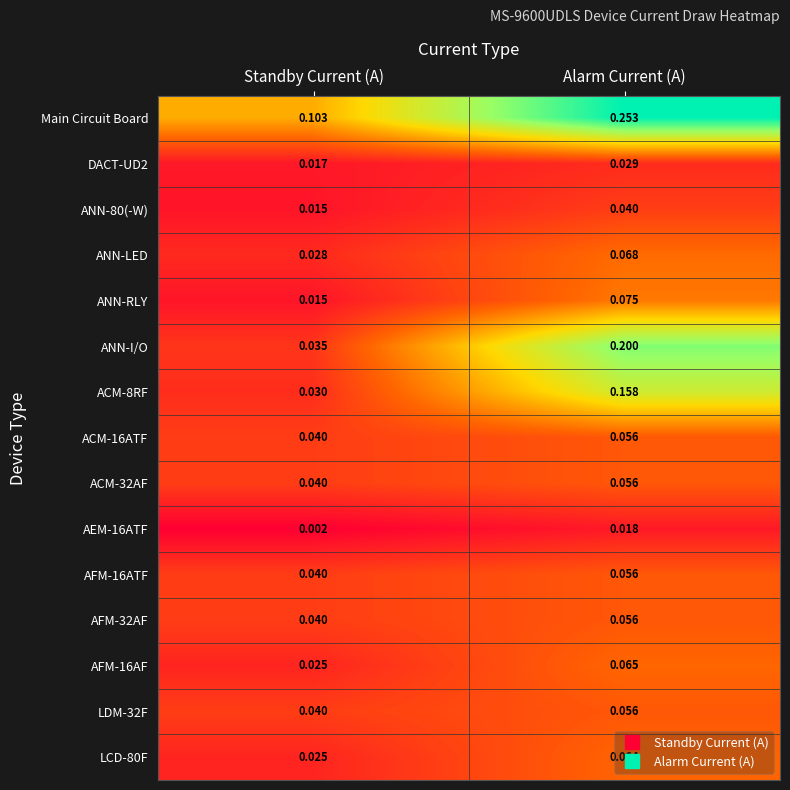

Which category has the highest value in the AFM-32AF series?

Alarm Current (A)